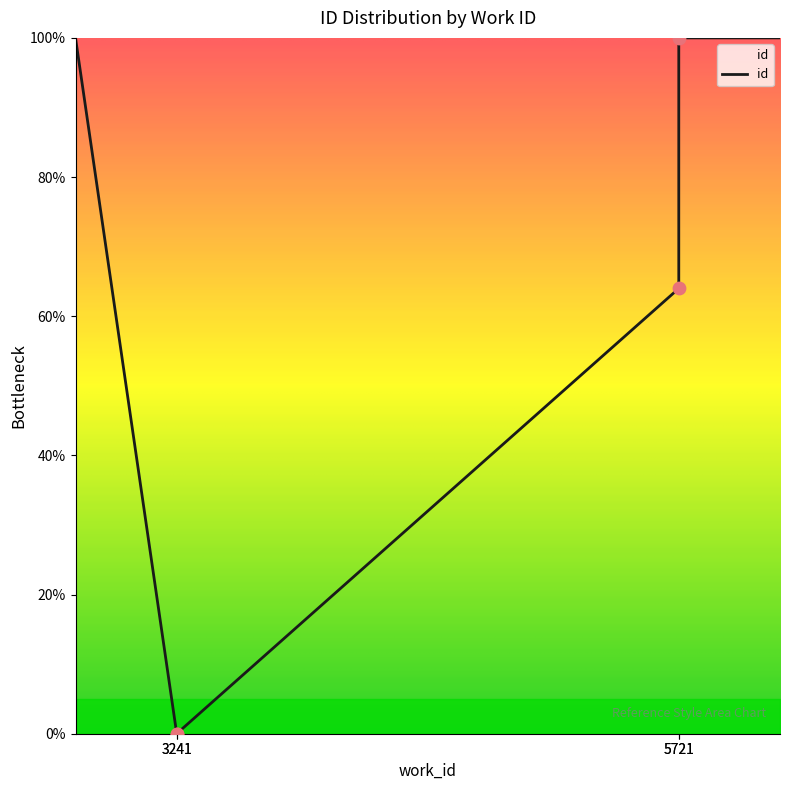

What is the change in value from 3241 to 5721?

+100.0